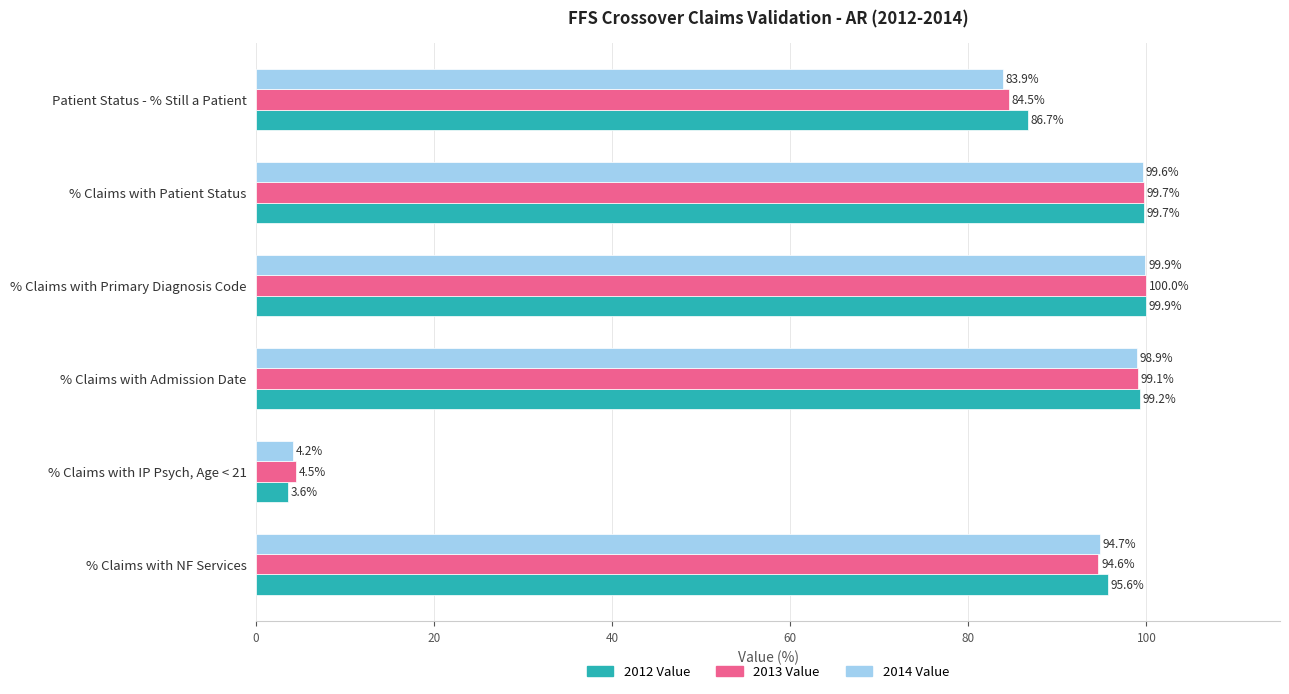

Is it true that 2014 Value equals 36.5 at Patient Status - % Still a Patient?

False